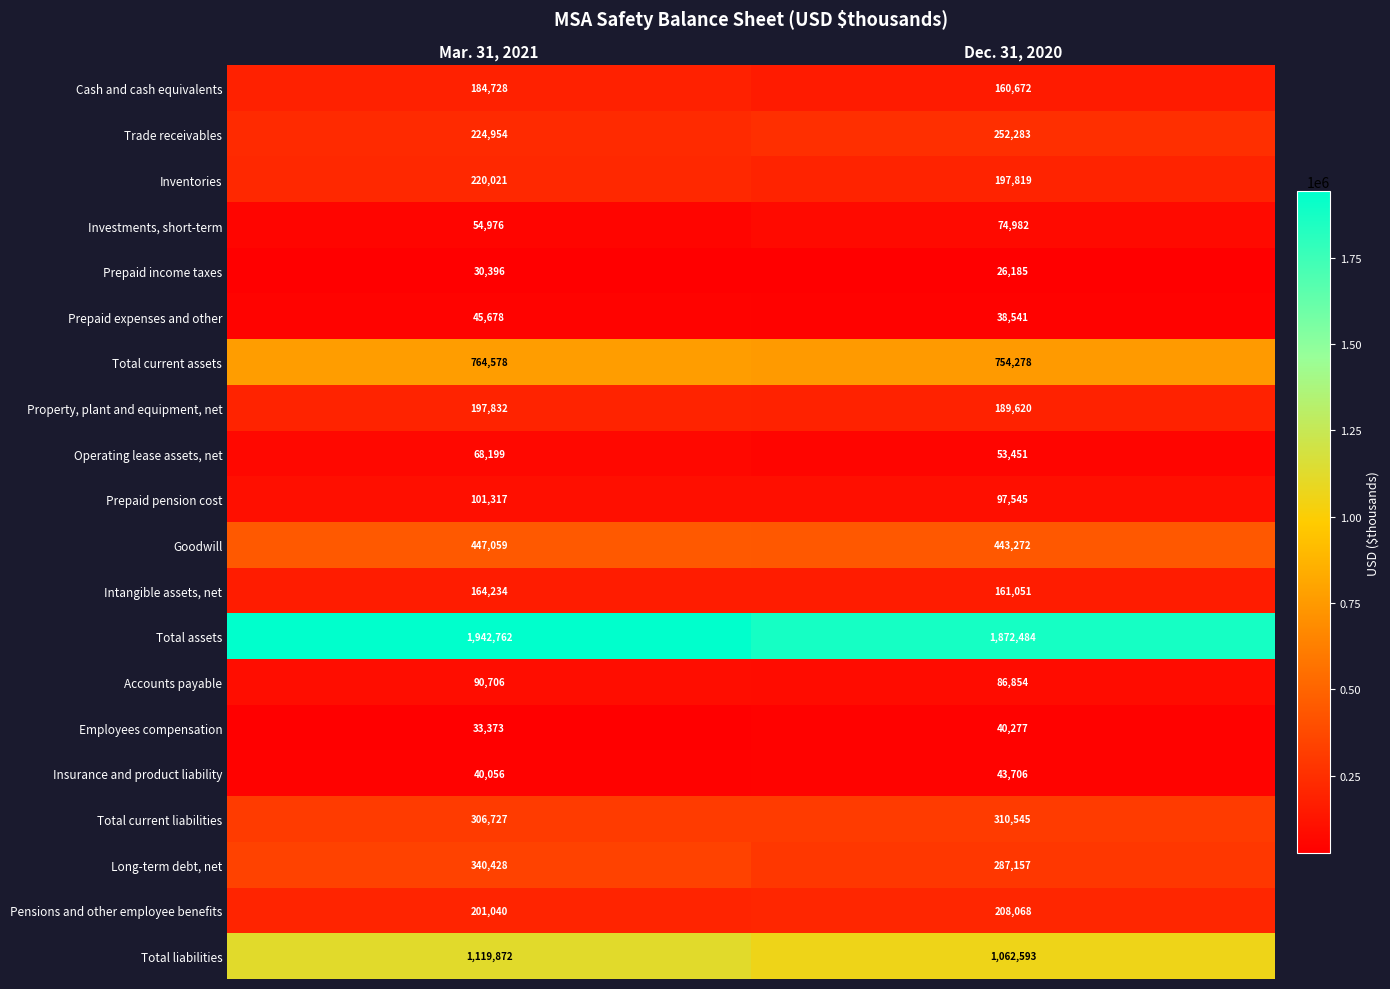

Between Mar. 31, 2021 and Dec. 31, 2020, which series saw the biggest shift?

Total assets